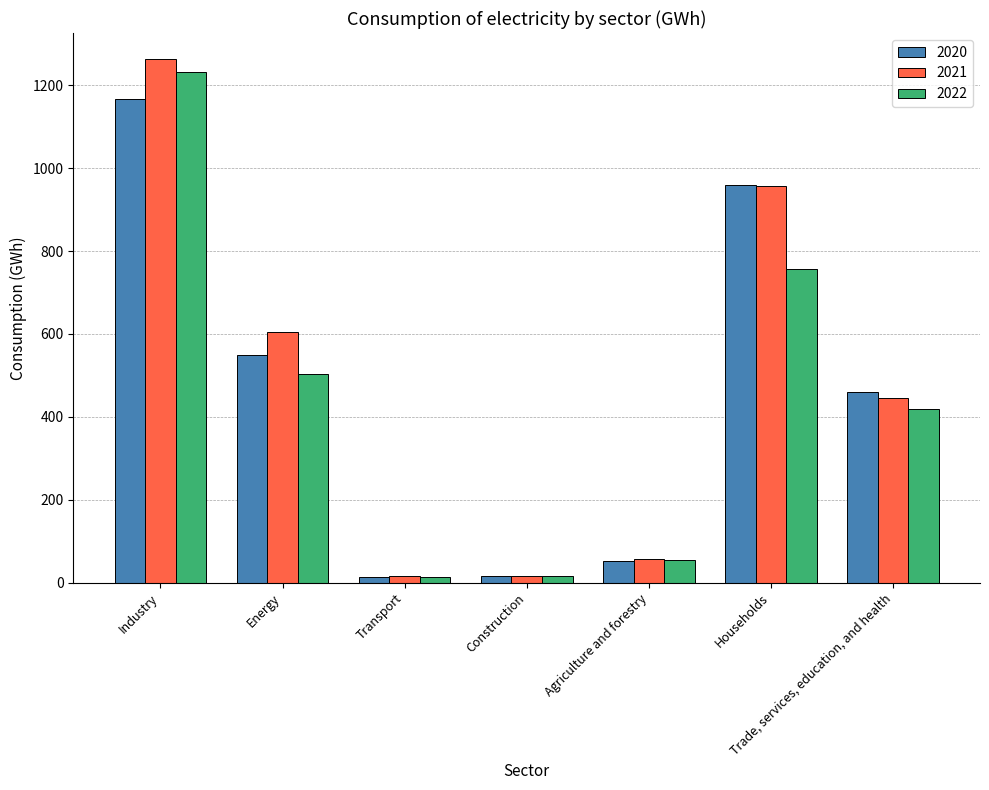

The value of 2021 at Construction is 16.5. True or false?

True